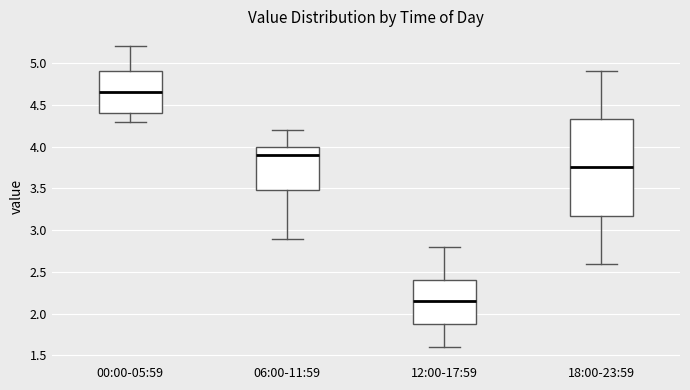

Reading left to right, read every box against the y-axis: the position of its median line, the range the box covers, and the ends of its whiskers. The values are not printed on the chart, so give them approximately, as read against the axis.

00:00-05:59: median 4.65, box 4.40 to 4.90, whiskers 4.30 to 5.20
06:00-11:59: median 3.90, box 3.50 to 4.00, whiskers 2.90 to 4.20
12:00-17:59: median 2.15, box 1.90 to 2.40, whiskers 1.60 to 2.80
18:00-23:59: median 3.75, box 3.20 to 4.35, whiskers 2.60 to 4.90